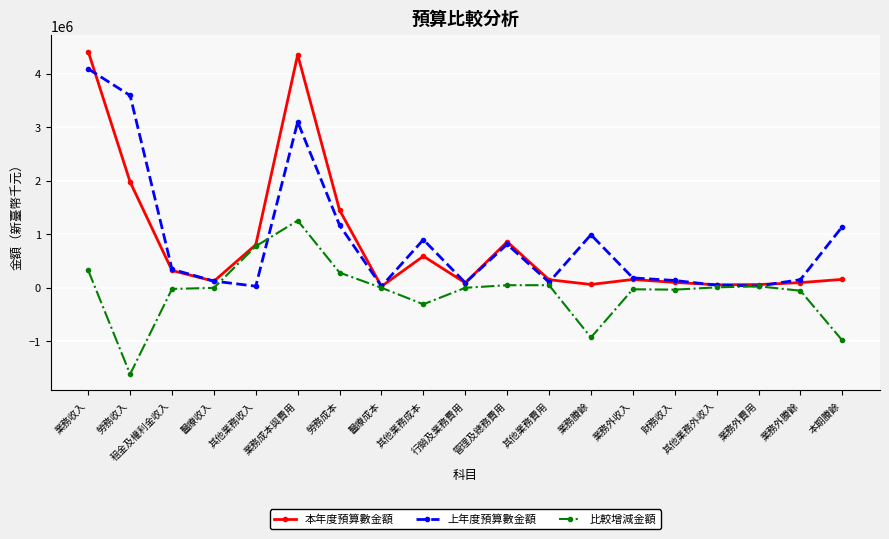

Rank the series by their maximum value, from highest to lowest.

本年度預算數金額, 上年度預算數金額, 比較增減金額